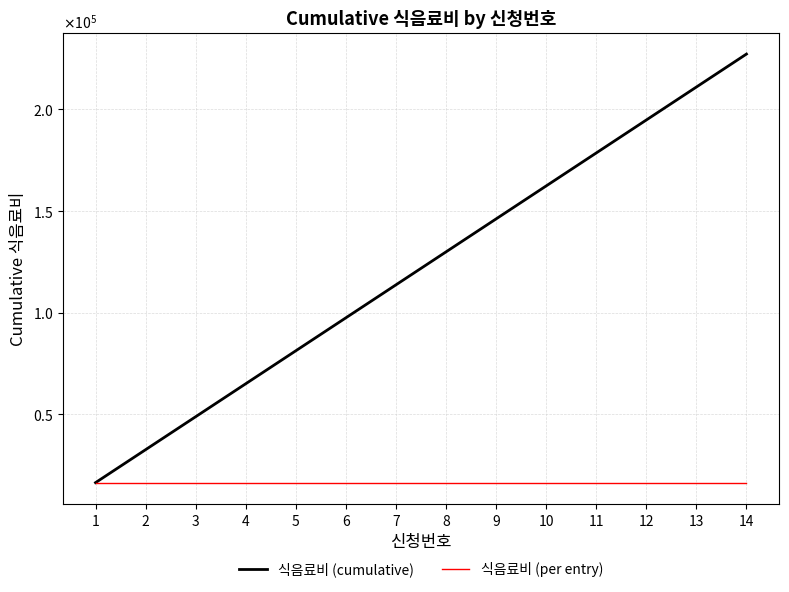

True or false: 식음료비 (cumulative) and 식음료비 (per entry) intersect in this chart.

False